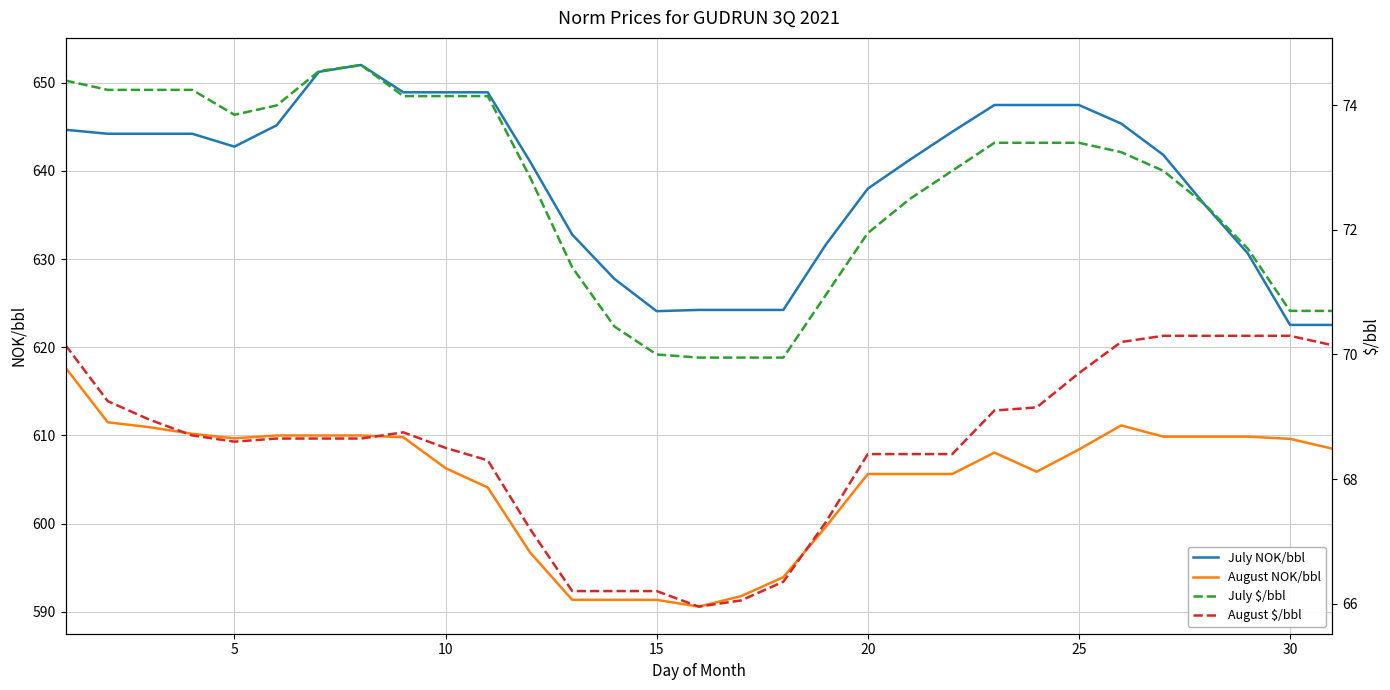

What is the lowest value of the August NOK/bbl series?

590.6